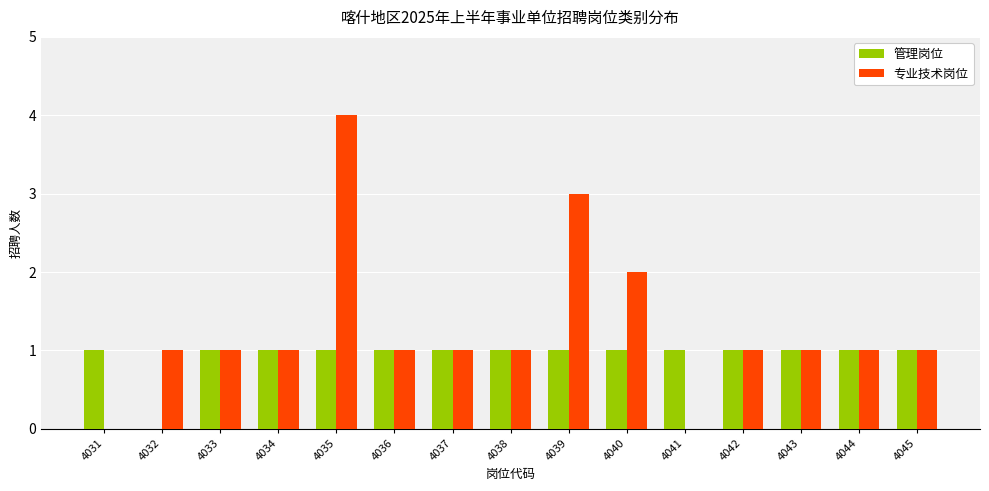

How many 专业技术岗位 values are between 1 and 2?

11